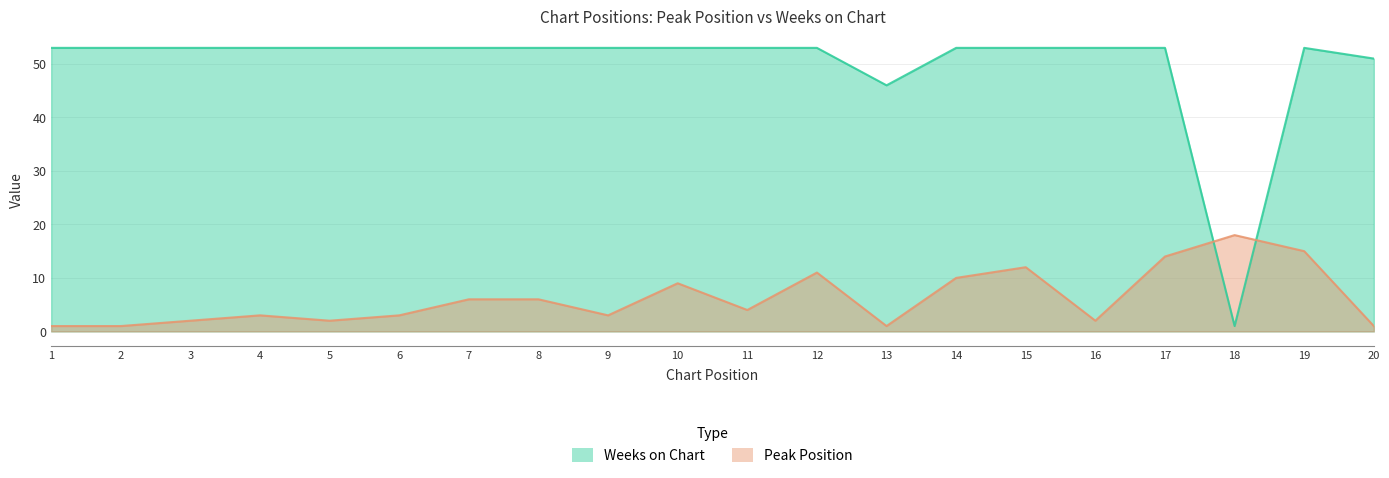

At which category is the sum across all series the highest?

19